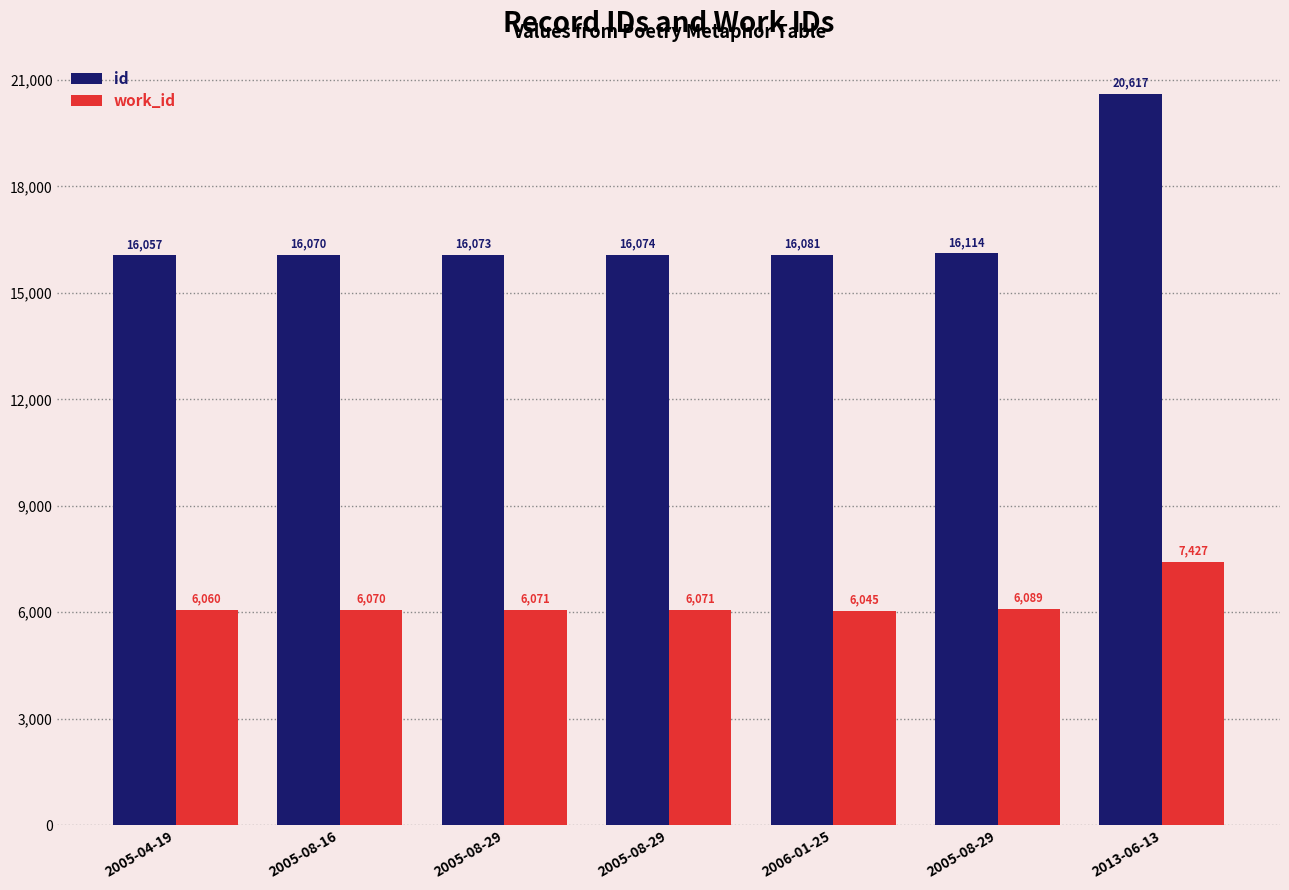

Is it true that work_id equals 1566 at 2005-08-29?

False